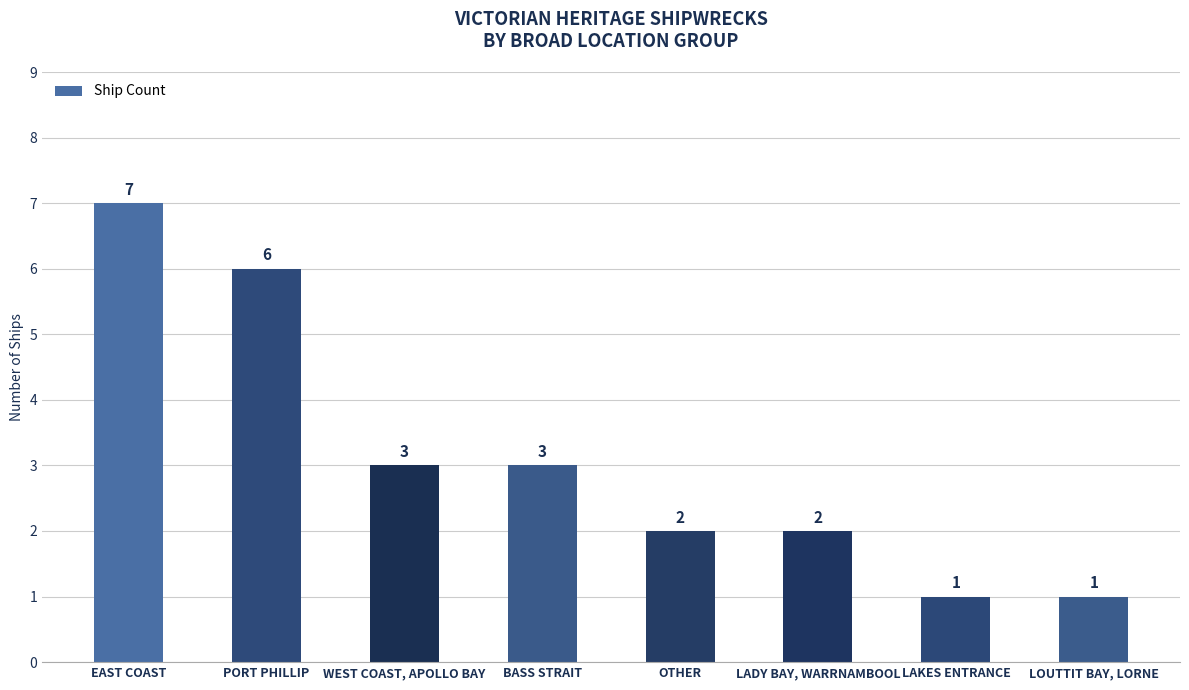

Which label corresponds to the largest value in the chart?

EAST COAST